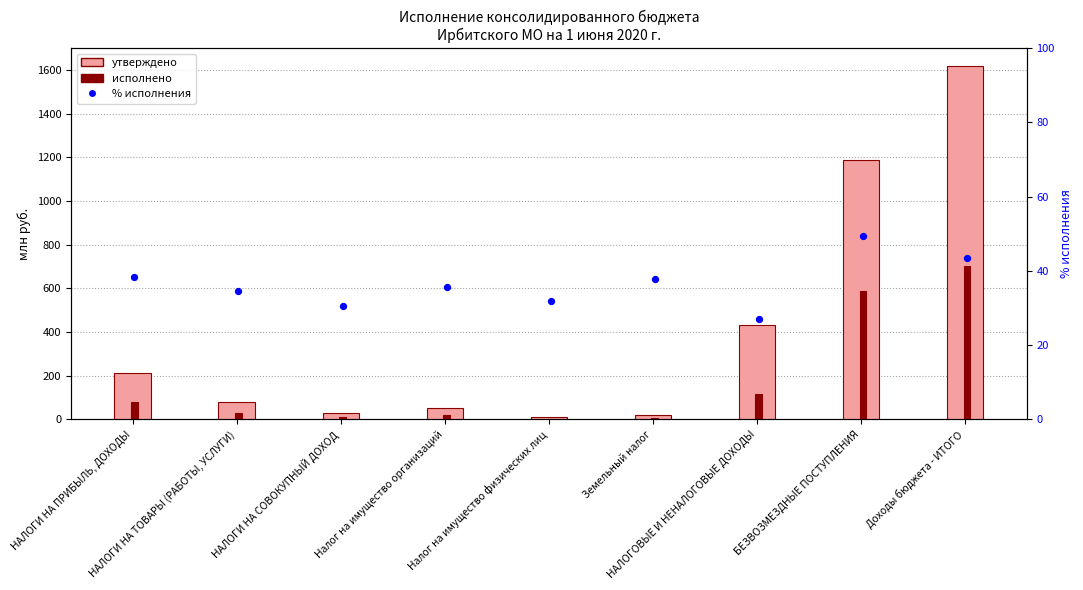

What is the total value across all series at Налог на имущество организаций?

106.1